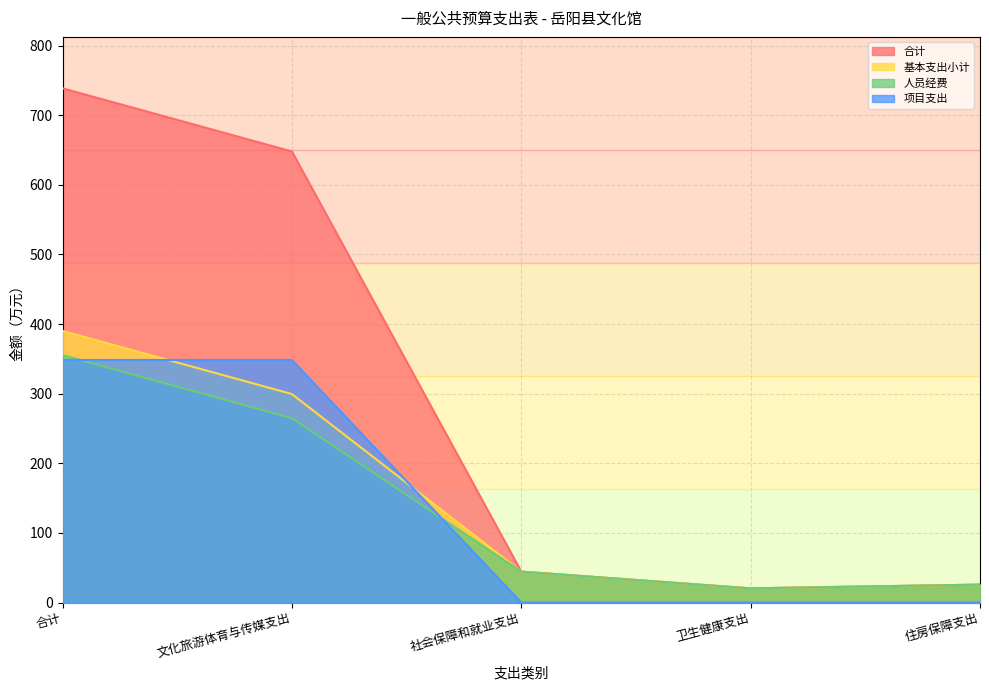

What is the minimum value for 合计?

20.4